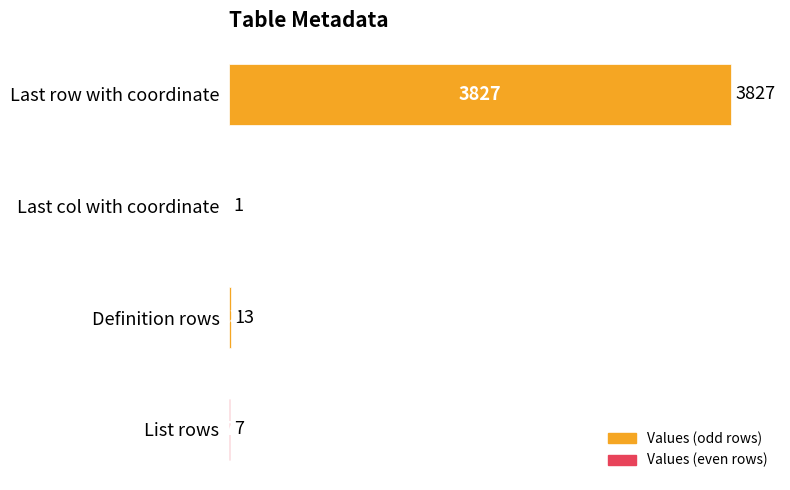

Approximately how many times larger is the value at Definition rows compared to List rows?

1.9